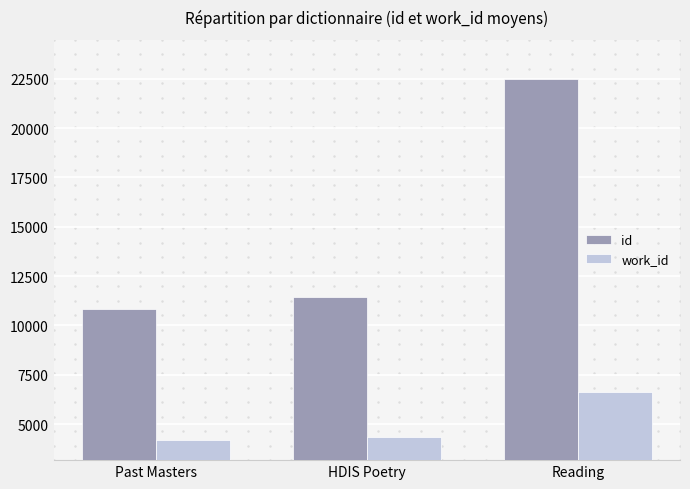

Which series has the widest spread of values?

id